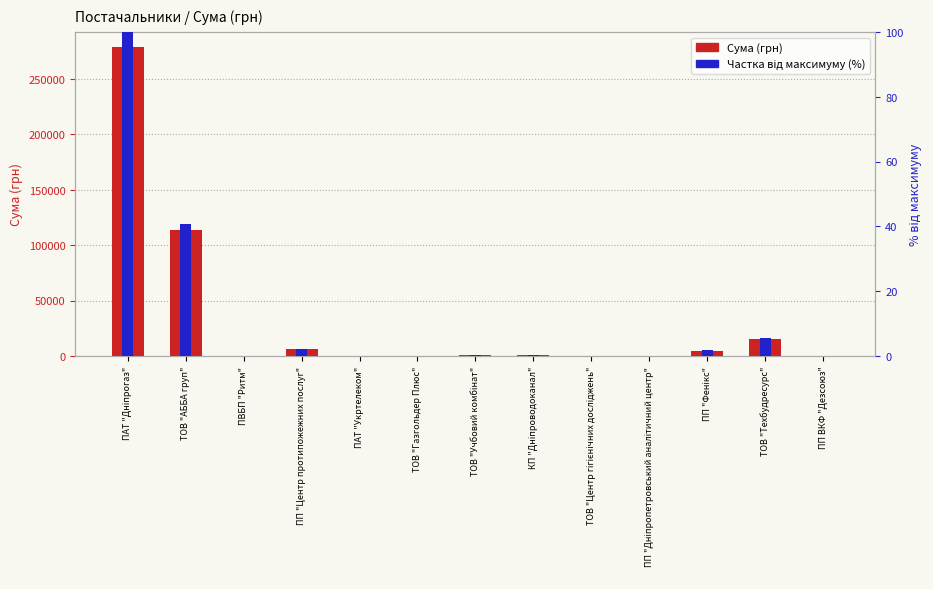

Is it true that the value at ПП "Дніпропетровський аналітичний центр" is 143.5?

True